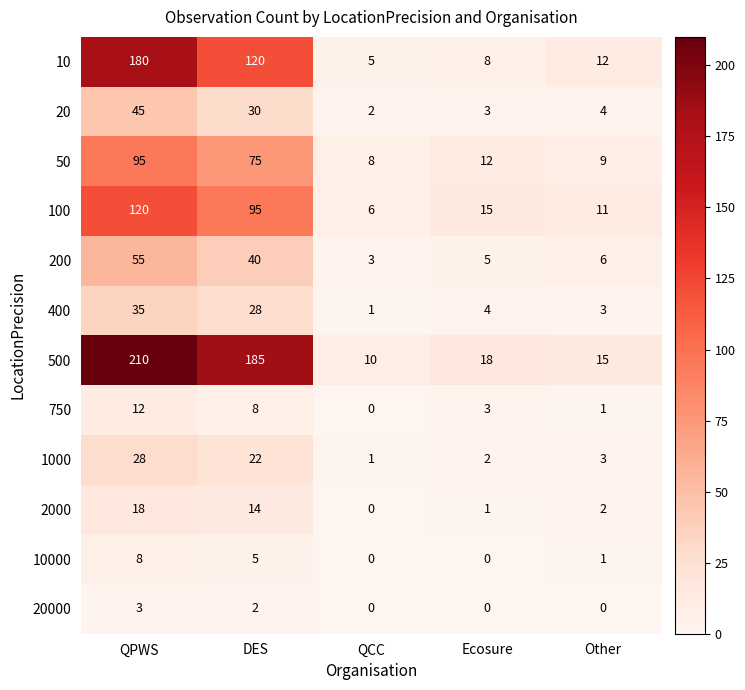

Is it true that 500 equals 18 at Ecosure?

True